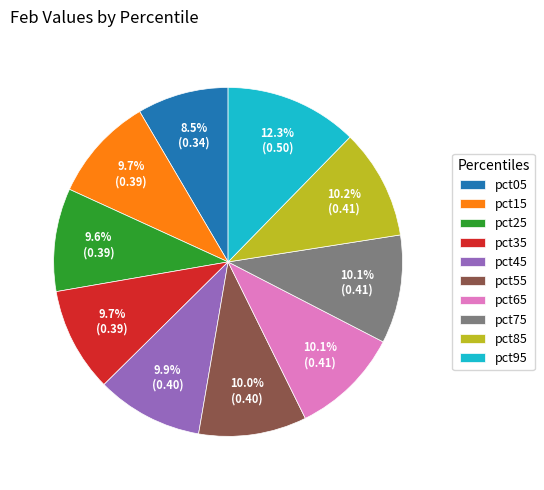

To the nearest percent, what portion does pct95 represent?

12%